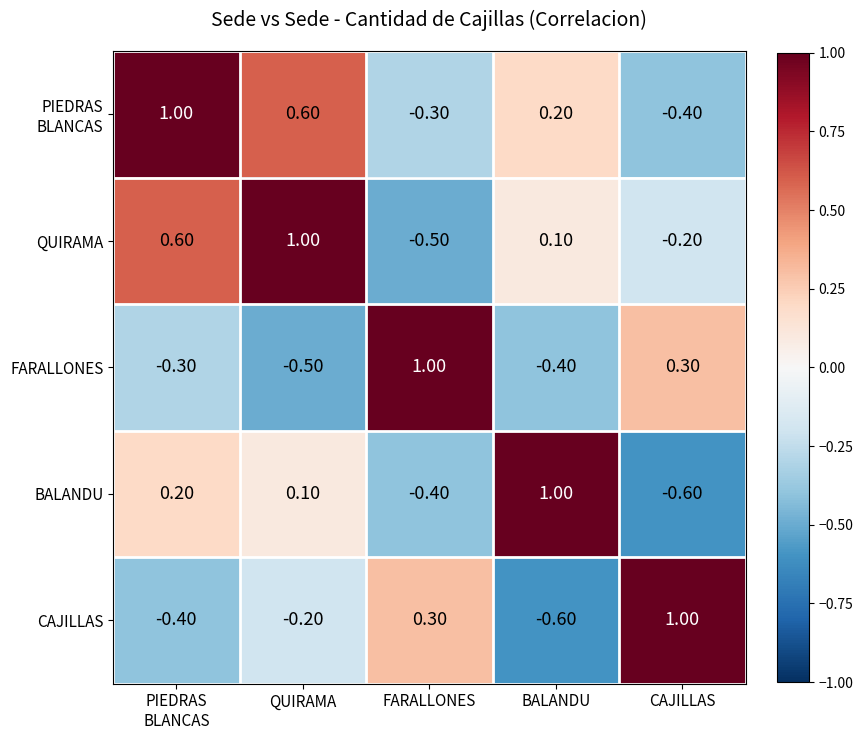

What is the difference between the highest and lowest values at CAJILLAS?

1.6